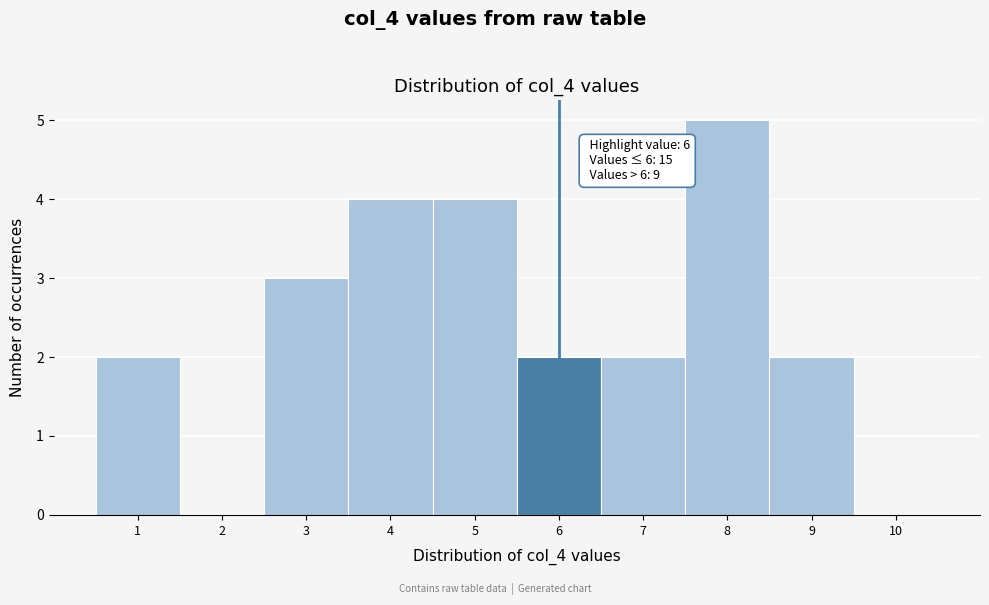

Which range on the x-axis has the tallest bar?

7.5 to 8.5